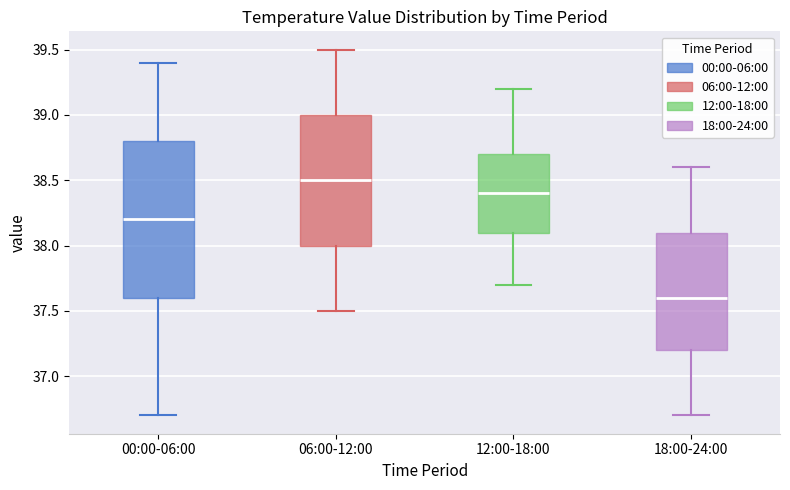

Which box's median line is the lowest?

18:00-24:00